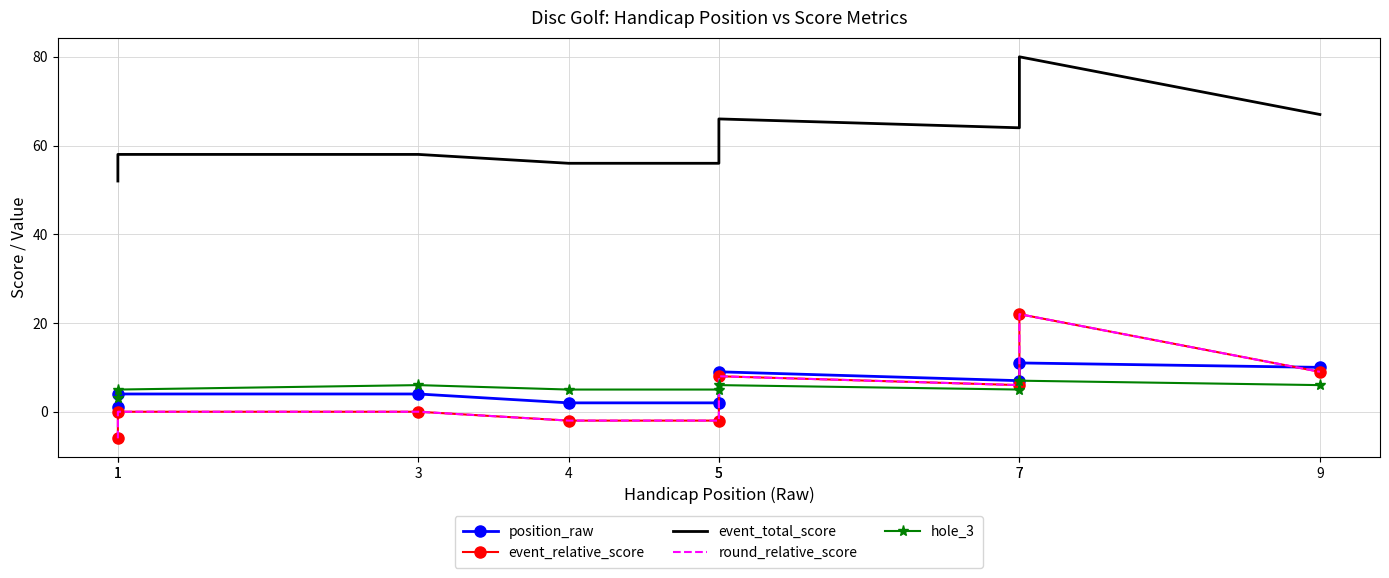

What is the smallest value displayed?

-6